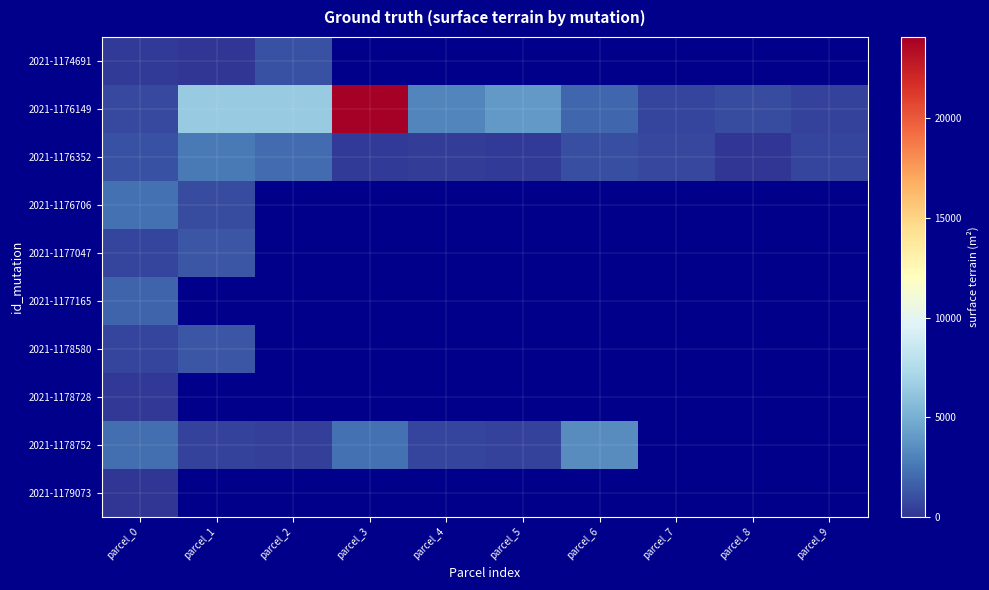

Between parcel_8 and parcel_9, which series saw the biggest shift?

2021-1176352